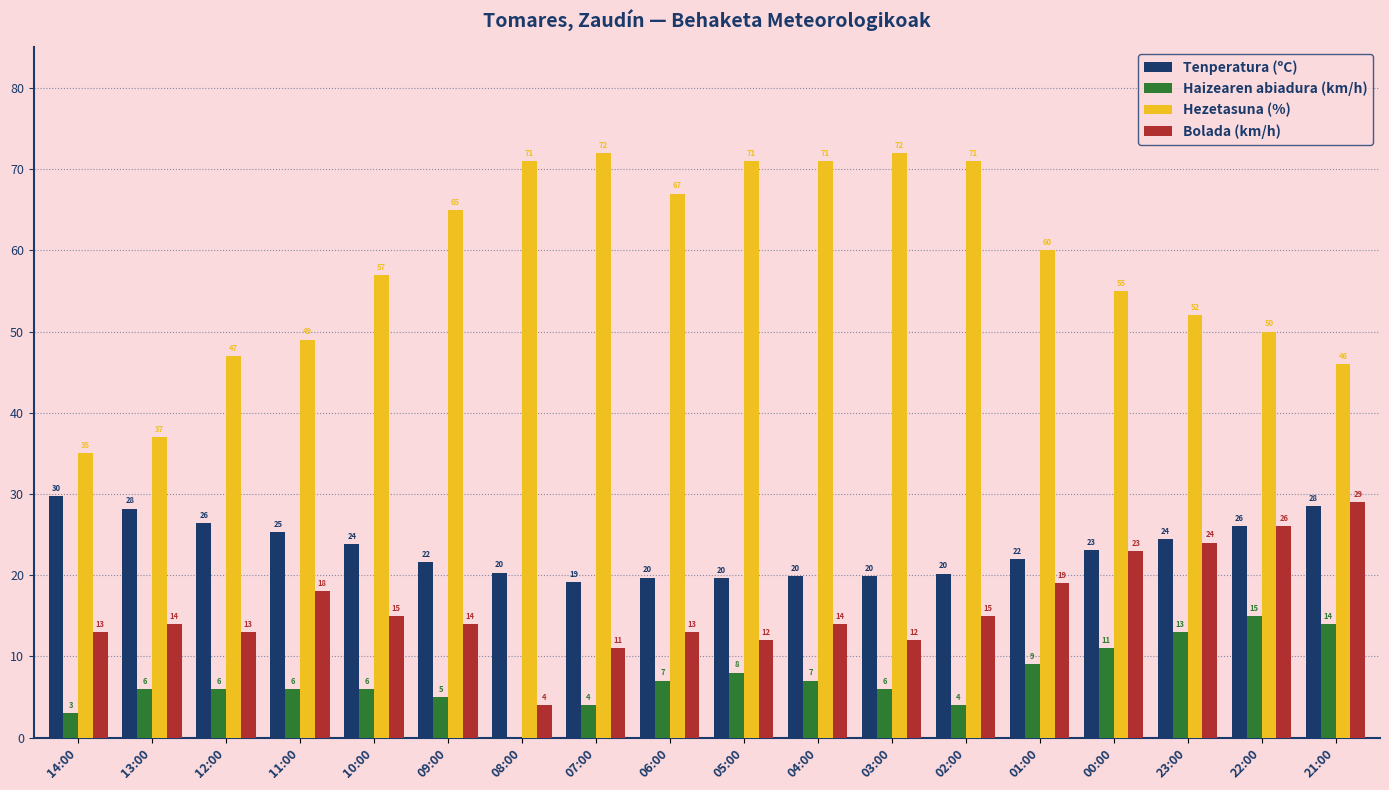

Is the value of Tenperatura (ºC) at 06:00 greater than the value of Bolada (km/h) at 03:00?

Yes